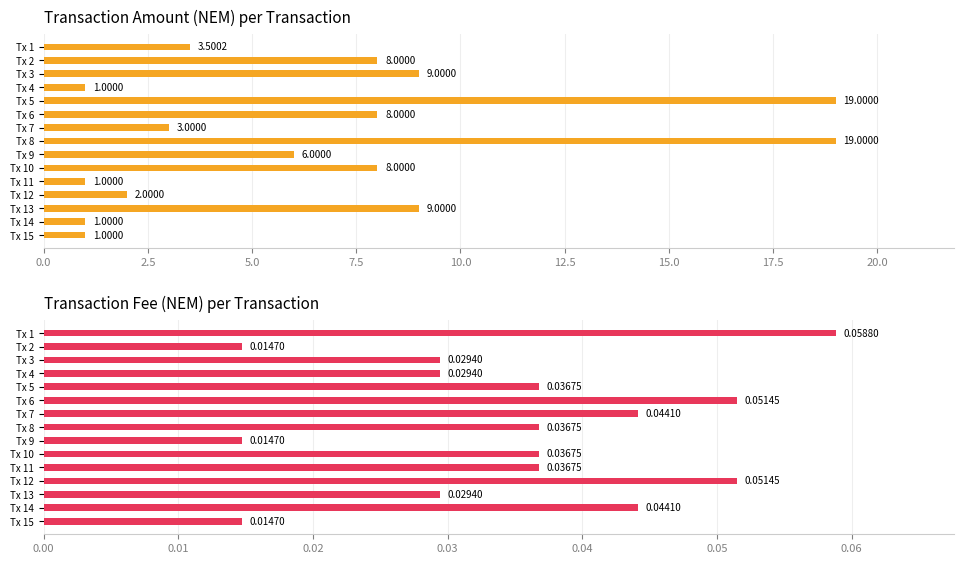

The value of Fee at Tx 5 is 0.0. True or false?

True